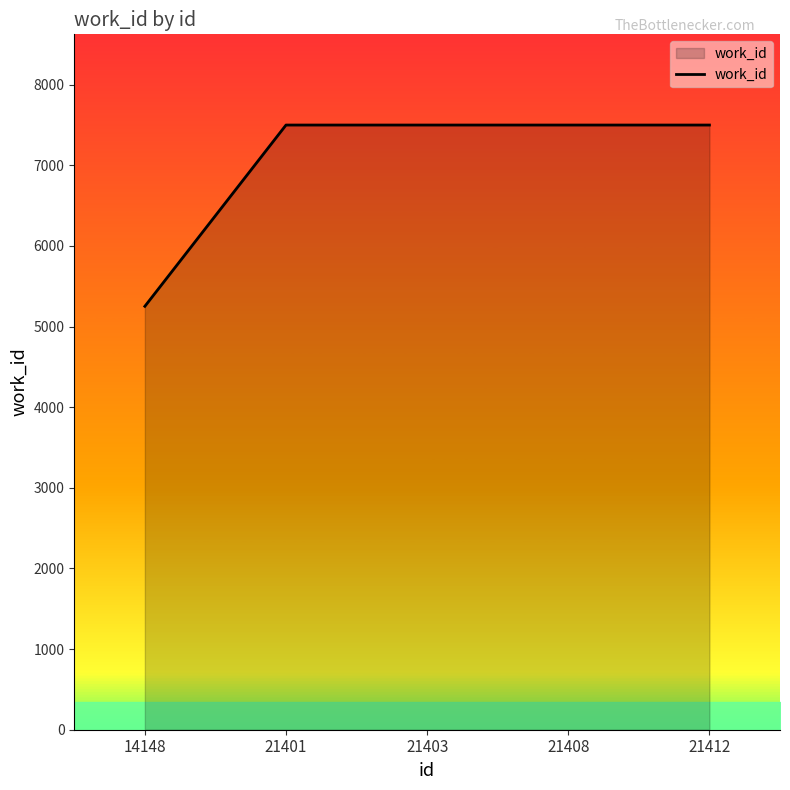

How many lines are shown in the chart?

1